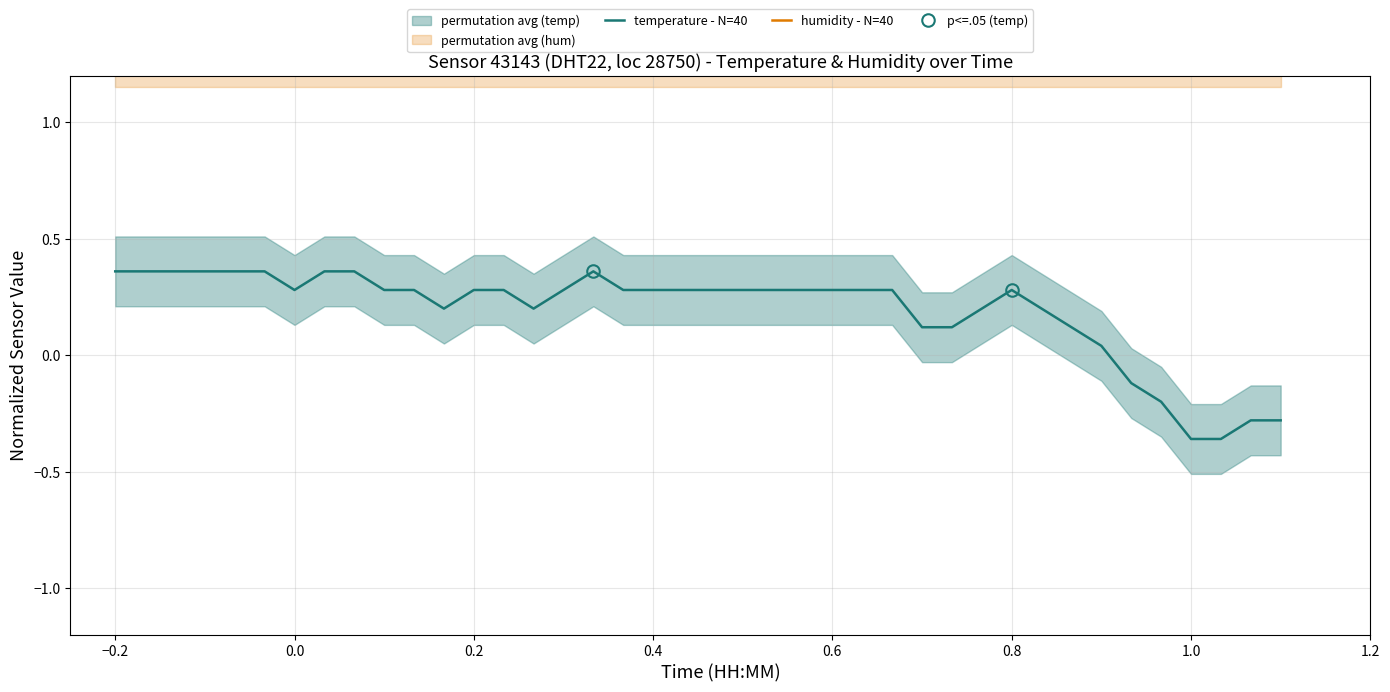

What are all the series names shown in the legend?

temperature - N=40, humidity - N=40